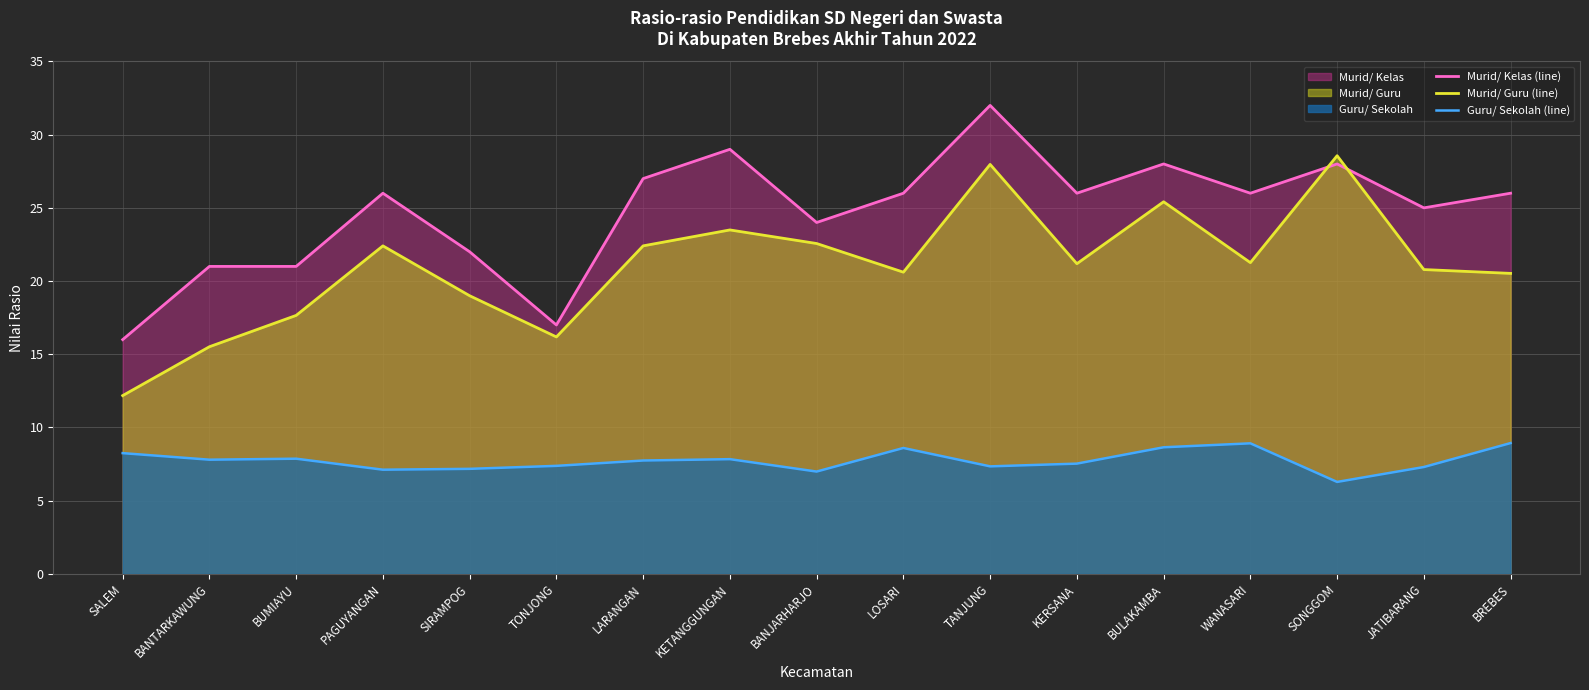

What is the label of the 9th point from the right?

BANJARHARJO